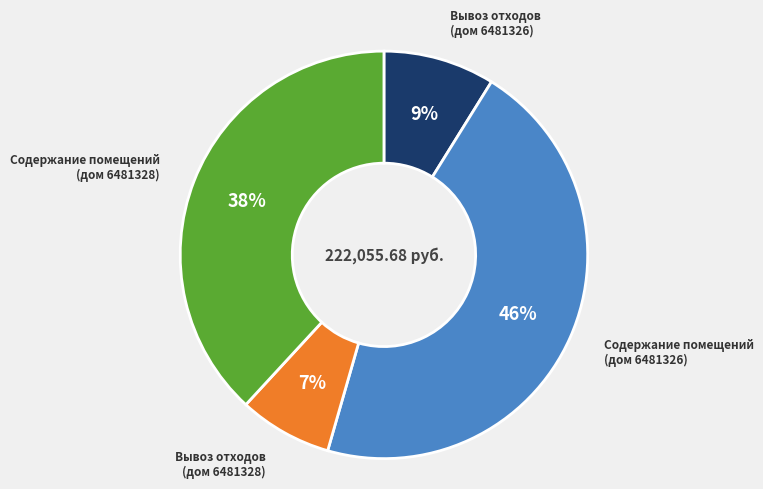

To the nearest percent, what is the average slice percentage?

25%